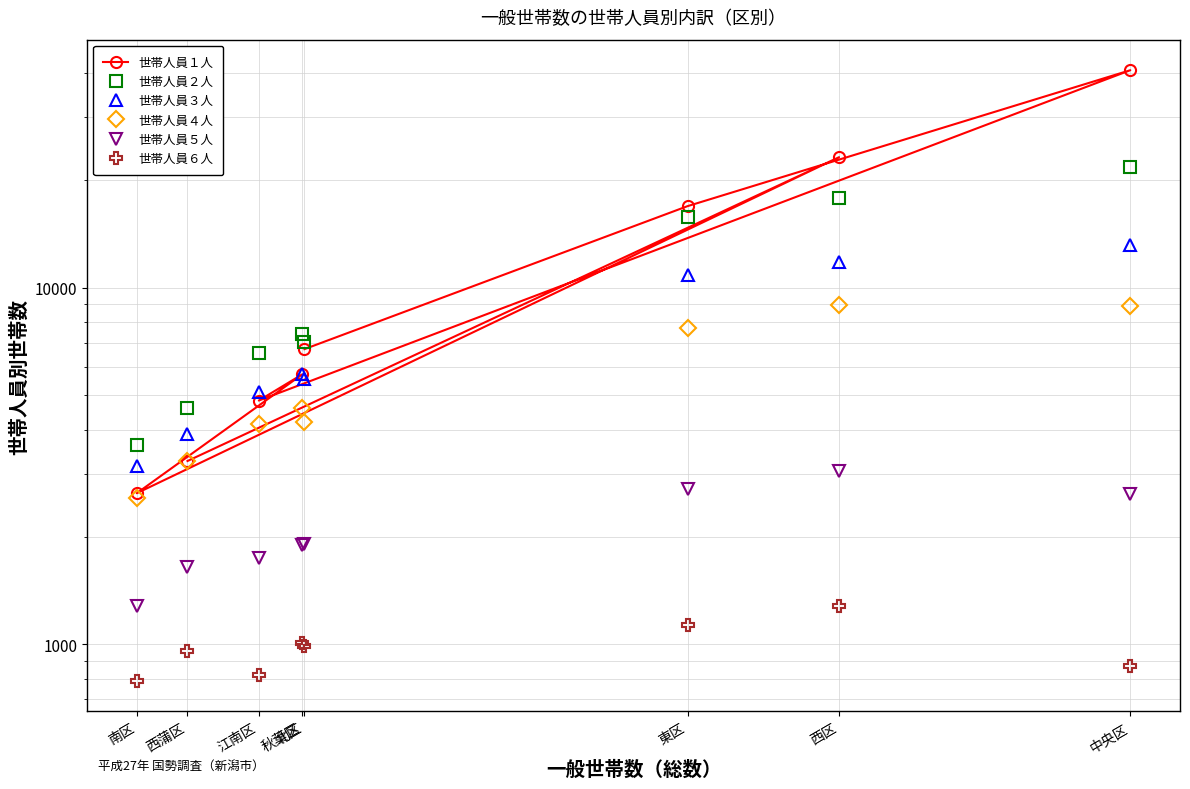

The 世帯人員６人 series shows 990 at 北区. True or false?

True